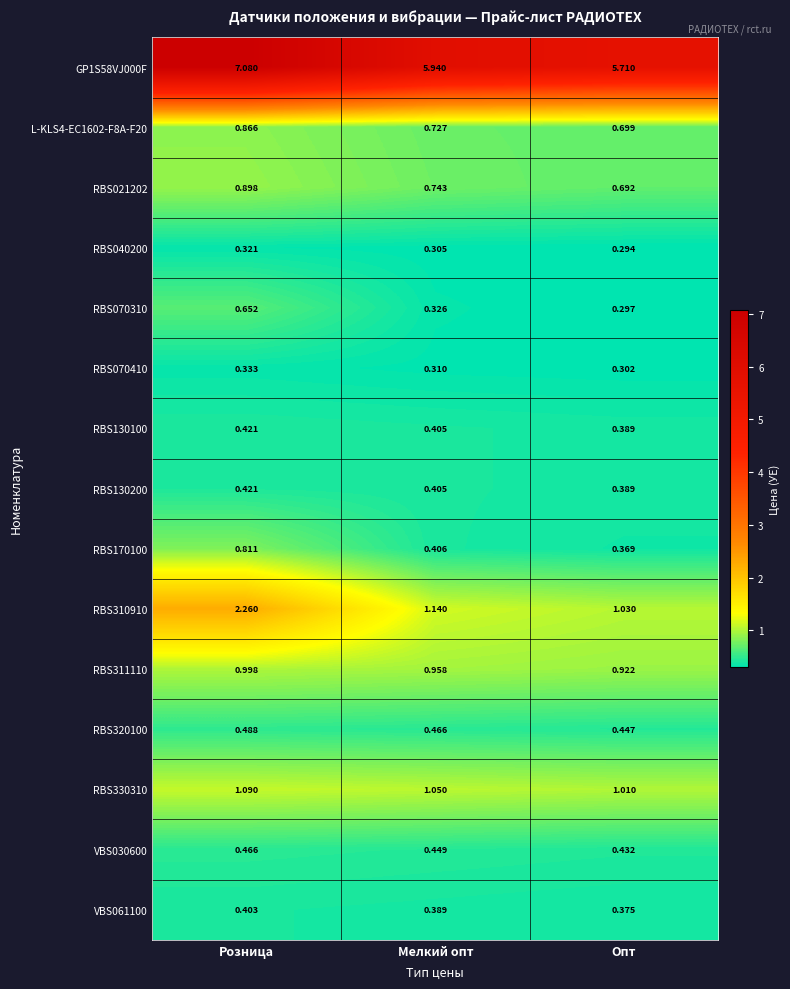

Which label corresponds to the largest value in the chart?

Розница